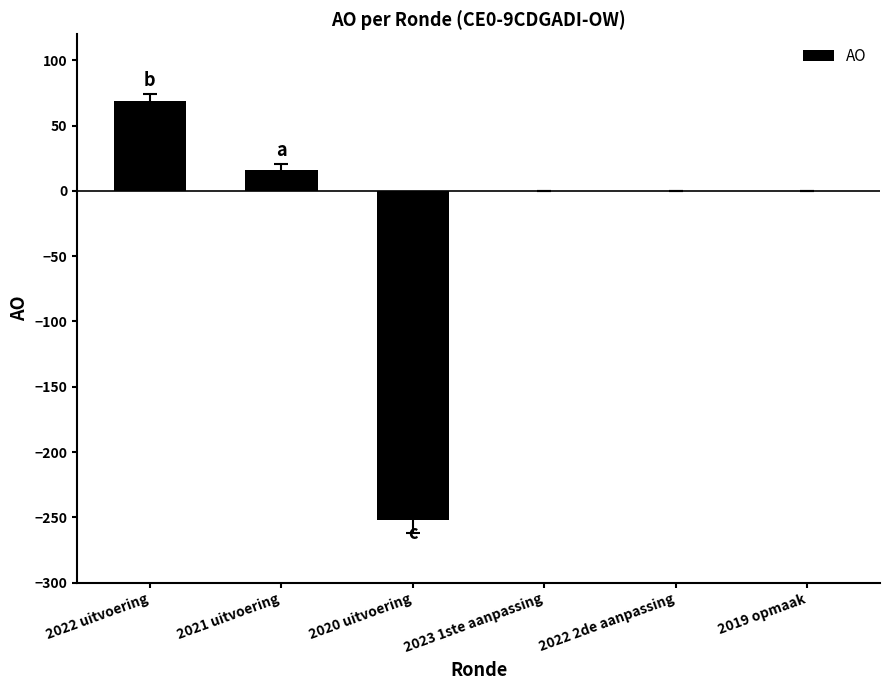

What is the greatest value displayed?

69